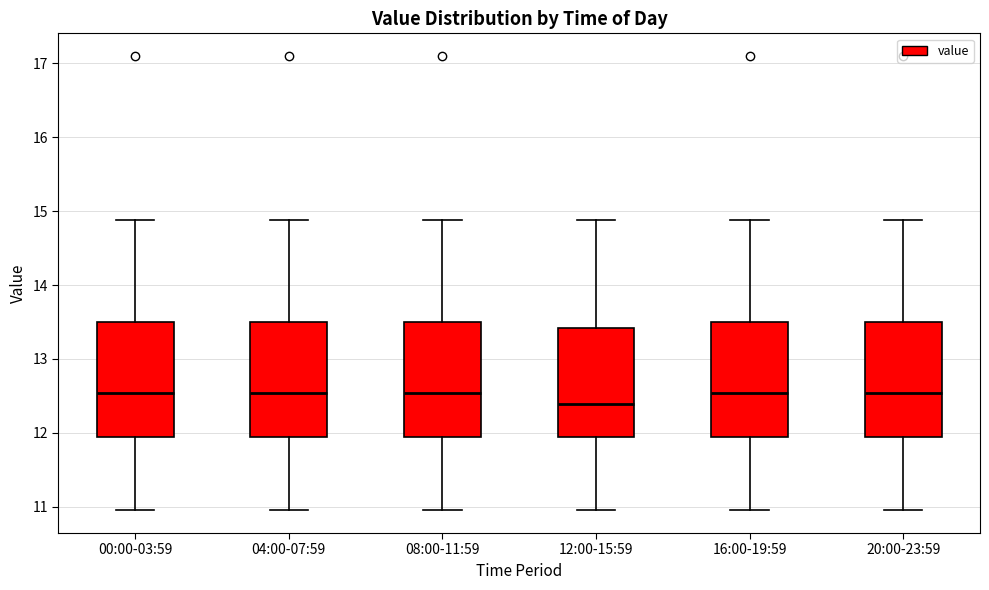

Reading left to right, read every box against the y-axis: the position of its median line, the range the box covers, and the ends of its whiskers. The values are not printed on the chart, so give them approximately, as read against the axis.

00:00-03:59: median 12.5, box 11.9 to 13.5, whiskers 11.0 to 14.9
04:00-07:59: median 12.5, box 11.9 to 13.5, whiskers 11.0 to 14.9
08:00-11:59: median 12.5, box 11.9 to 13.5, whiskers 11.0 to 14.9
12:00-15:59: median 12.4, box 11.9 to 13.4, whiskers 11.0 to 14.9
16:00-19:59: median 12.5, box 11.9 to 13.5, whiskers 11.0 to 14.9
20:00-23:59: median 12.5, box 11.9 to 13.5, whiskers 11.0 to 14.9